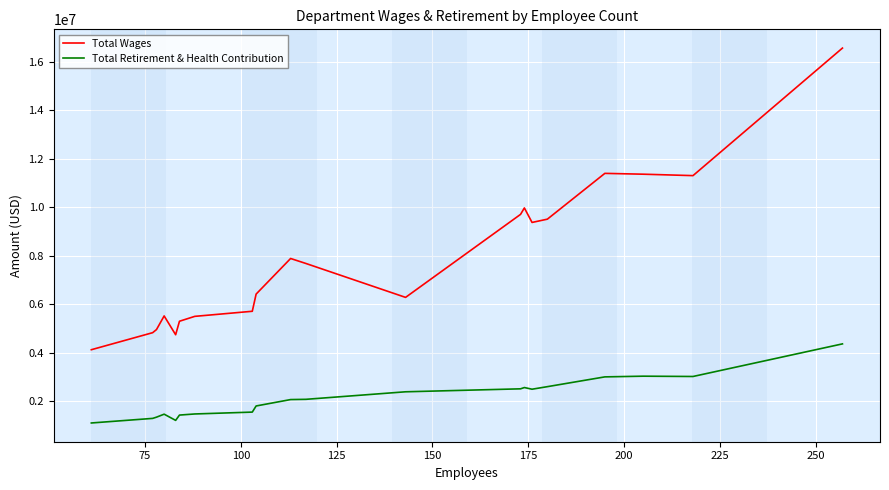

True or false: Total Wages and Total Retirement & Health Contribution cross at least once.

False